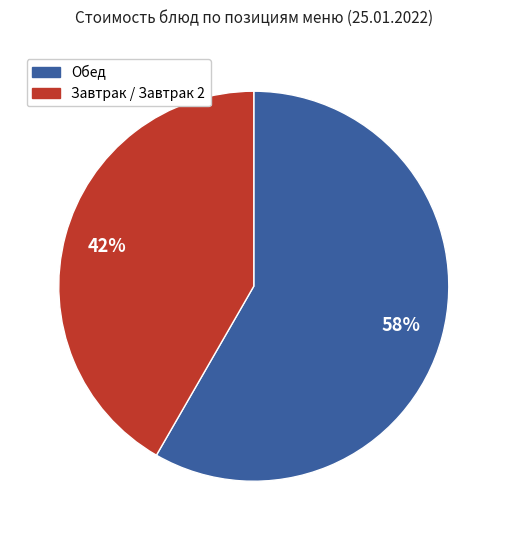

Does any single category account for the majority?

Yes